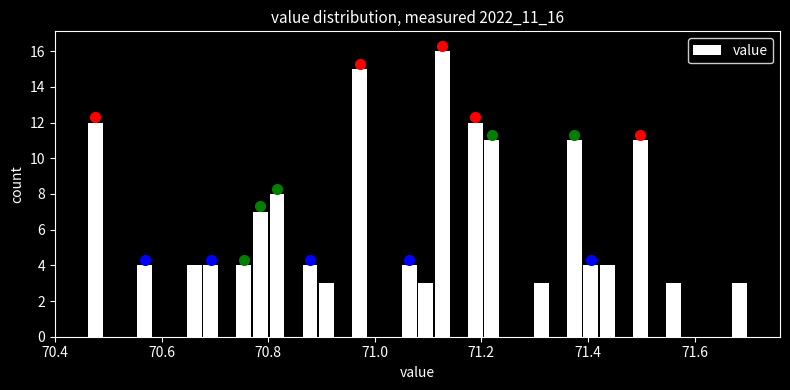

Around what value on the x-axis is the tallest bar? Give the approximate position of its centre, as read against the axis.

71.12